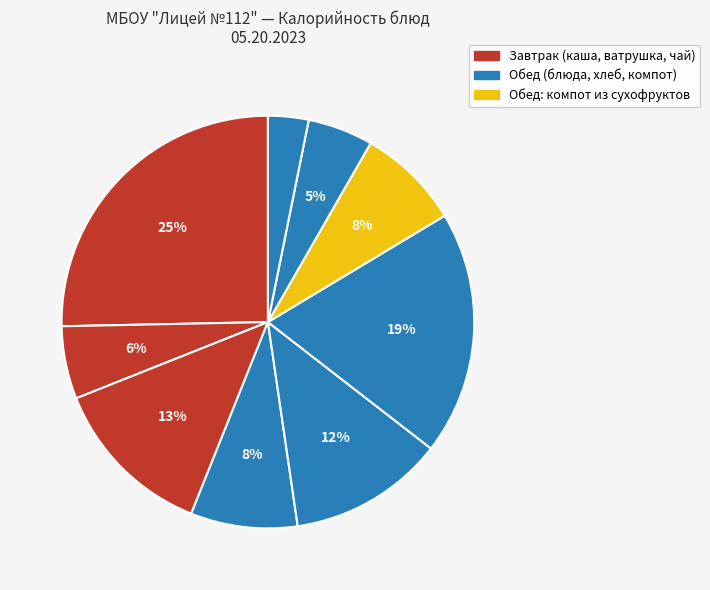

Is there any slice that represents more than half of the pie?

No